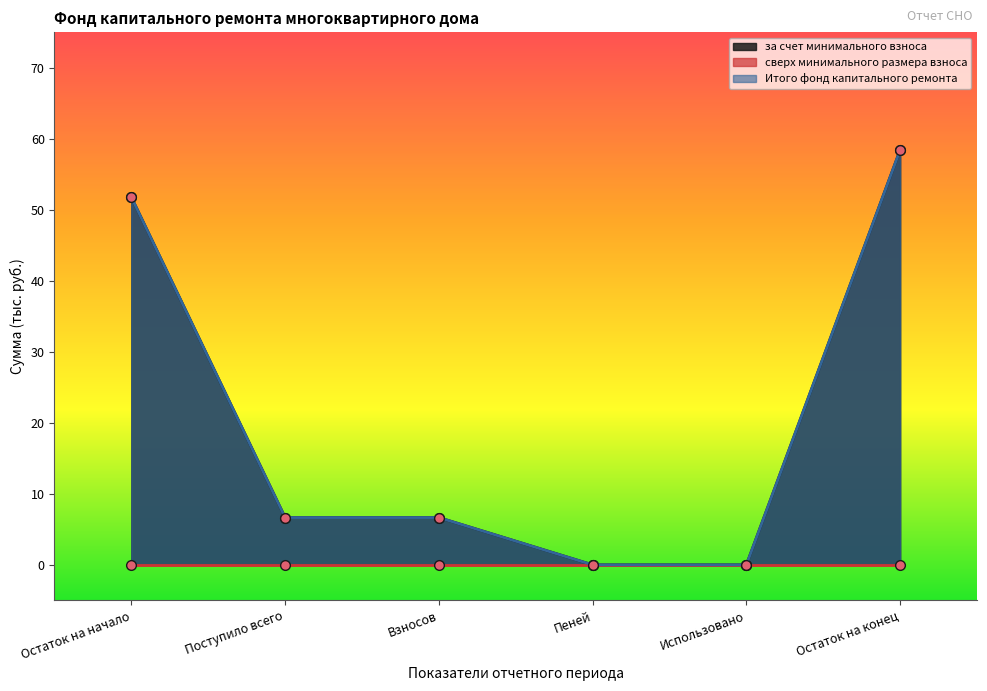

The value of Итого фонд капитального ремонта at Остаток на конец is 58.4. True or false?

True